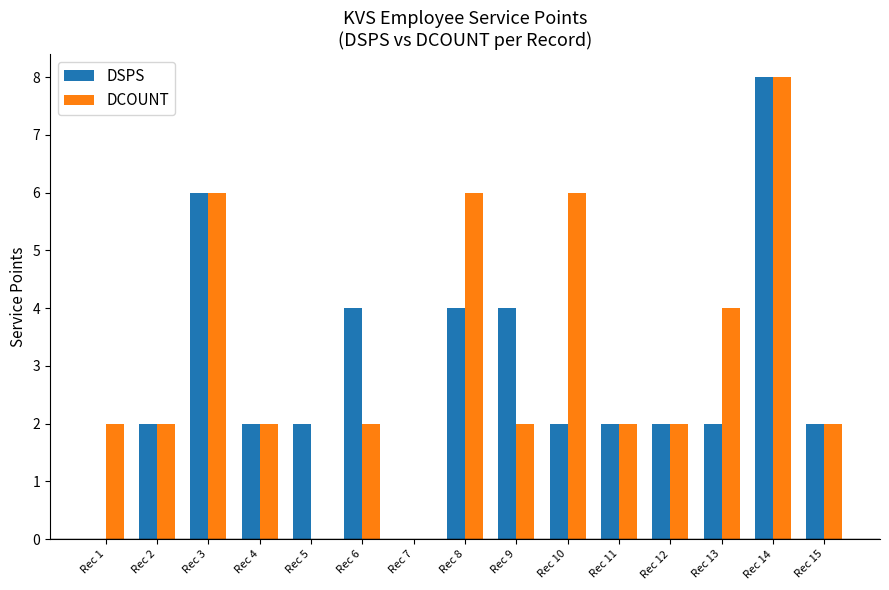

At which category is the sum across all series the highest?

Rec 14